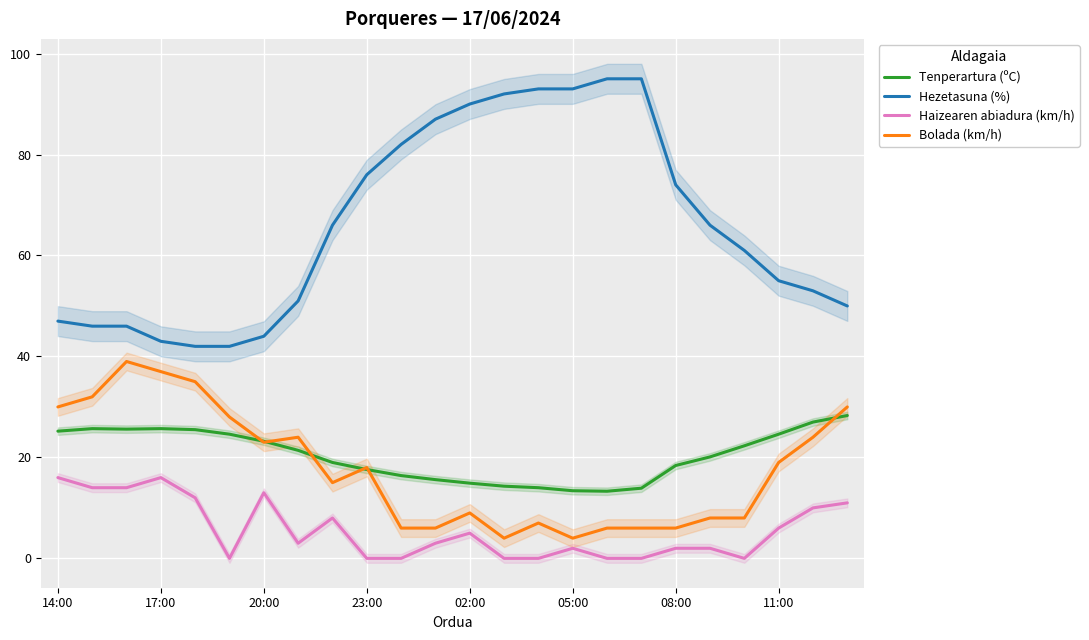

The Bolada (km/h) series shows 10.6 at 11:00. True or false?

False